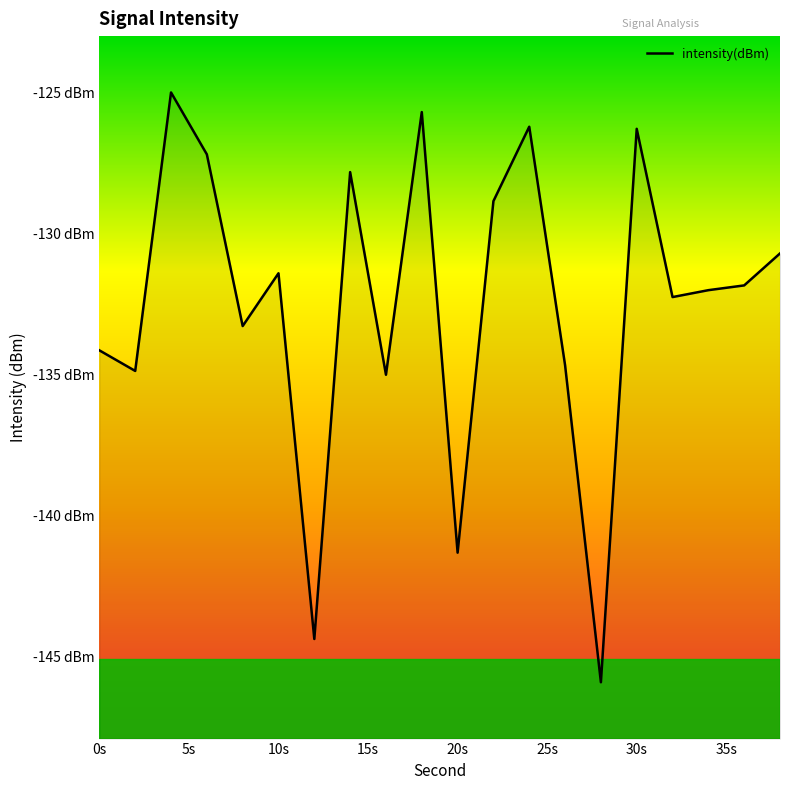

What is the difference between the maximum and minimum values?

20.9